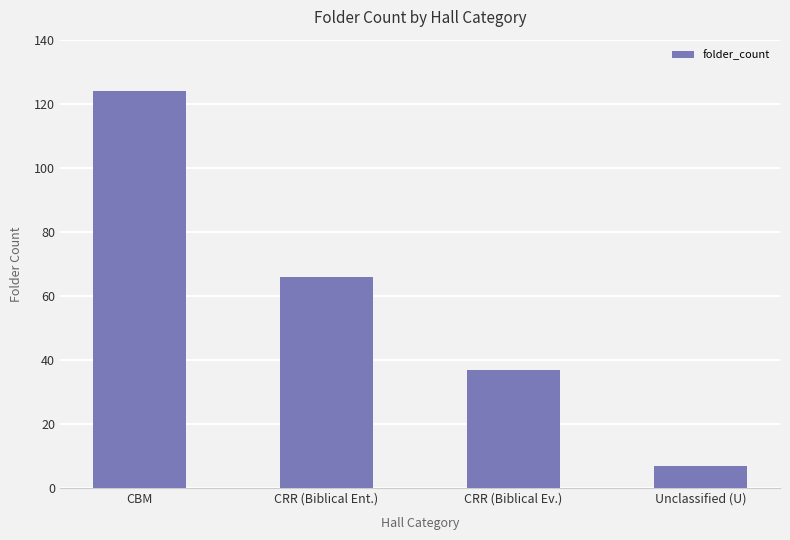

Which label corresponds to the largest value in the chart?

CBM